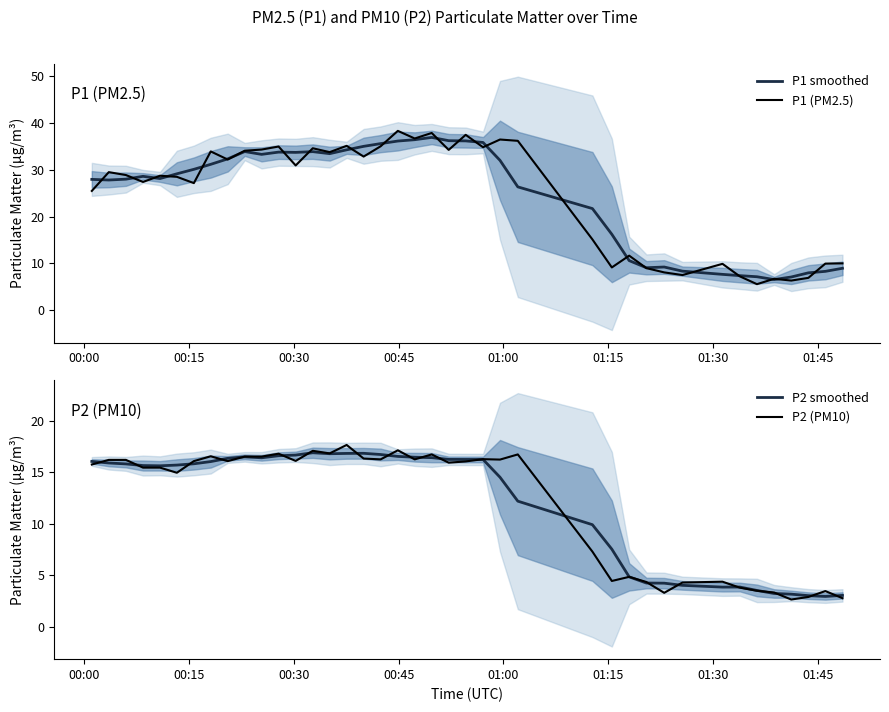

What is the value of the P2 (PM10) point at the 2nd from the left?

16.2